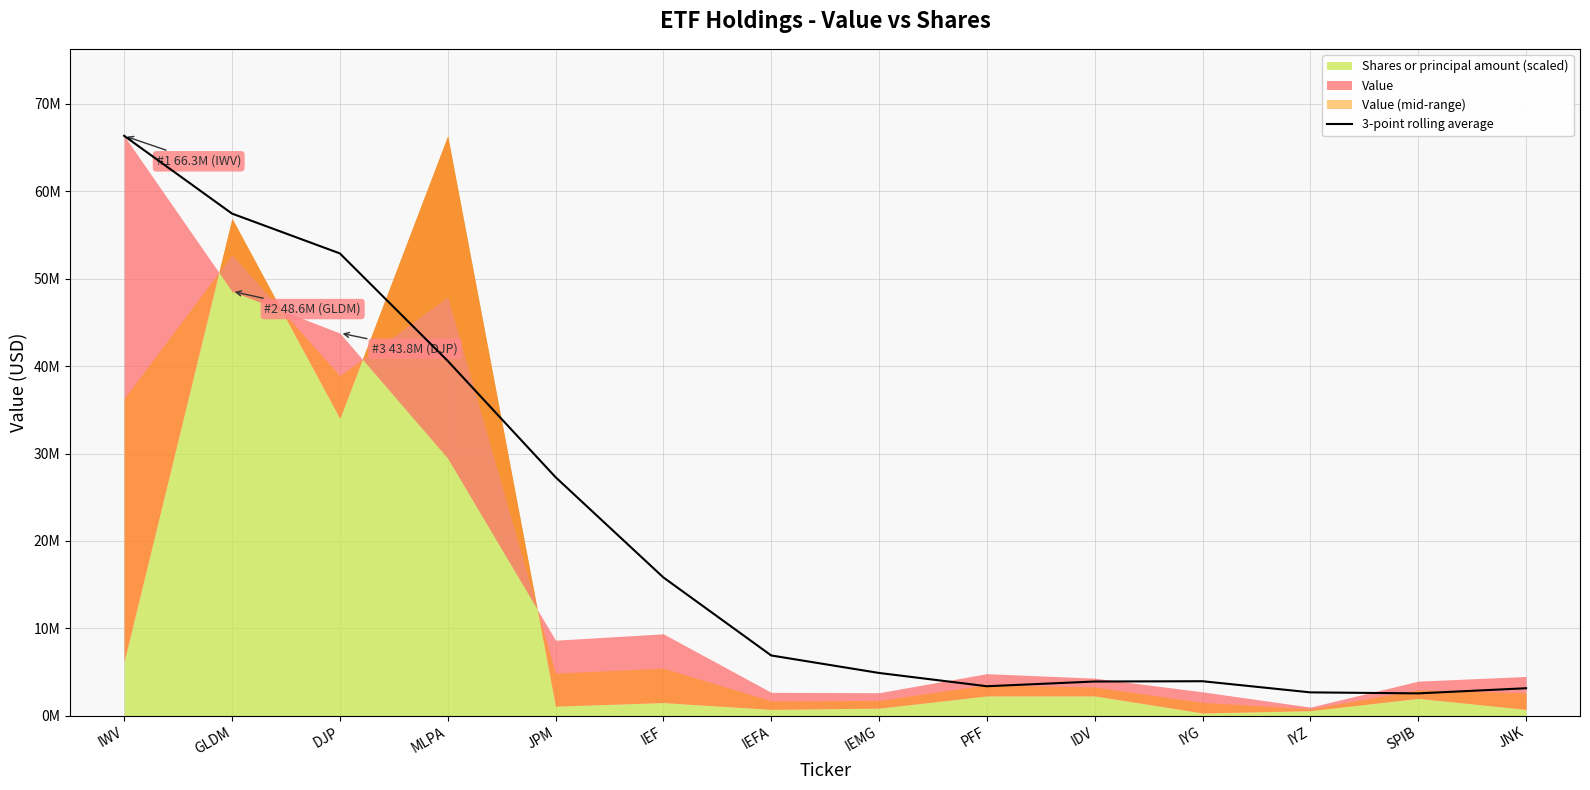

Reading left to right, extract all data points from this chart.

IWV=66348000.0	GLDM=57451000.0	DJP=52895333.3	MLPA=40600333.3	JPM=27296333.3	IEF=15824666.7	IEFA=6895333.3	IEMG=4892666.7	PFF=3373666.7	IDV=3914333.3	IYG=3947000.0	IYZ=2671666.7	SPIB=2557666.7	JNK=3144000.0